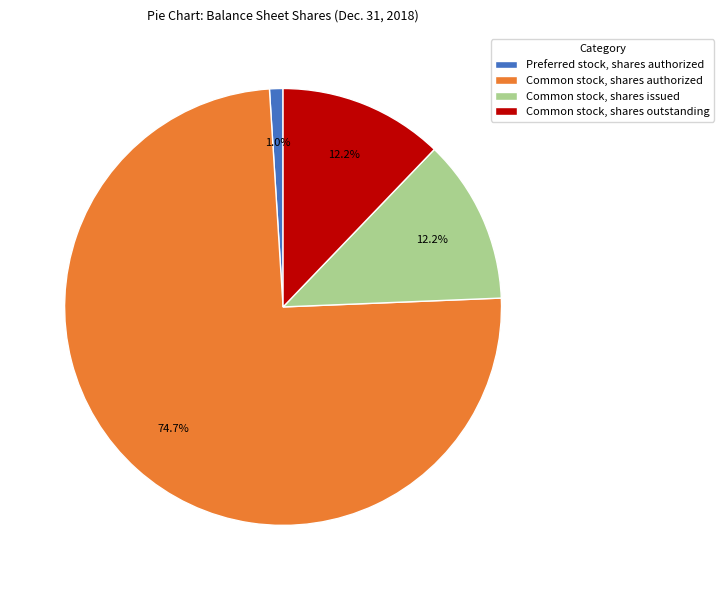

What percentage is the Common stock, shares authorized slice, to the nearest percent?

75%